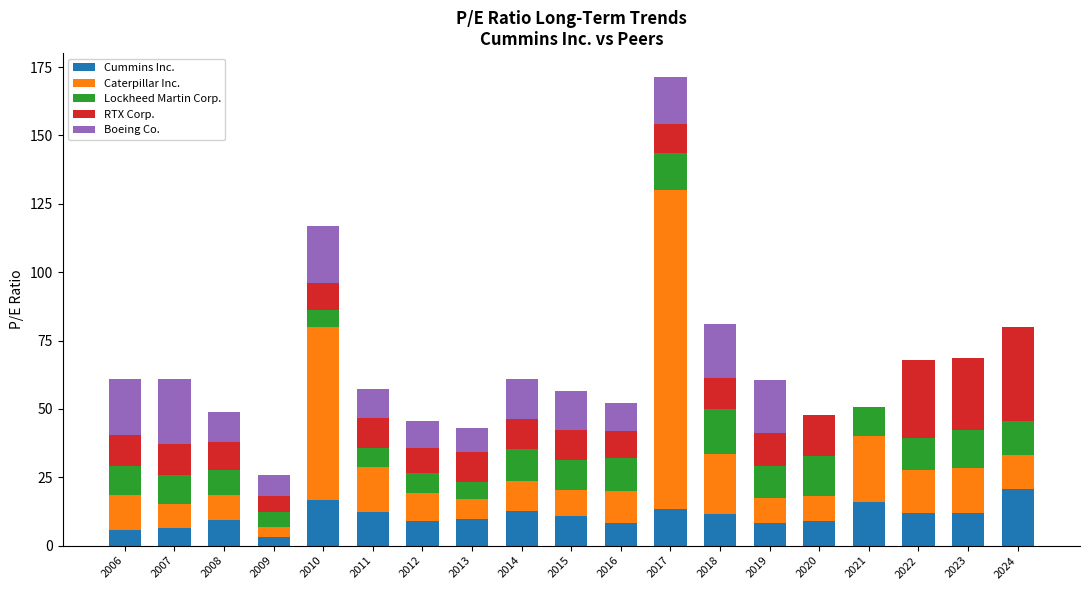

Are the bars grouped side by side (vs. stacked)?

No